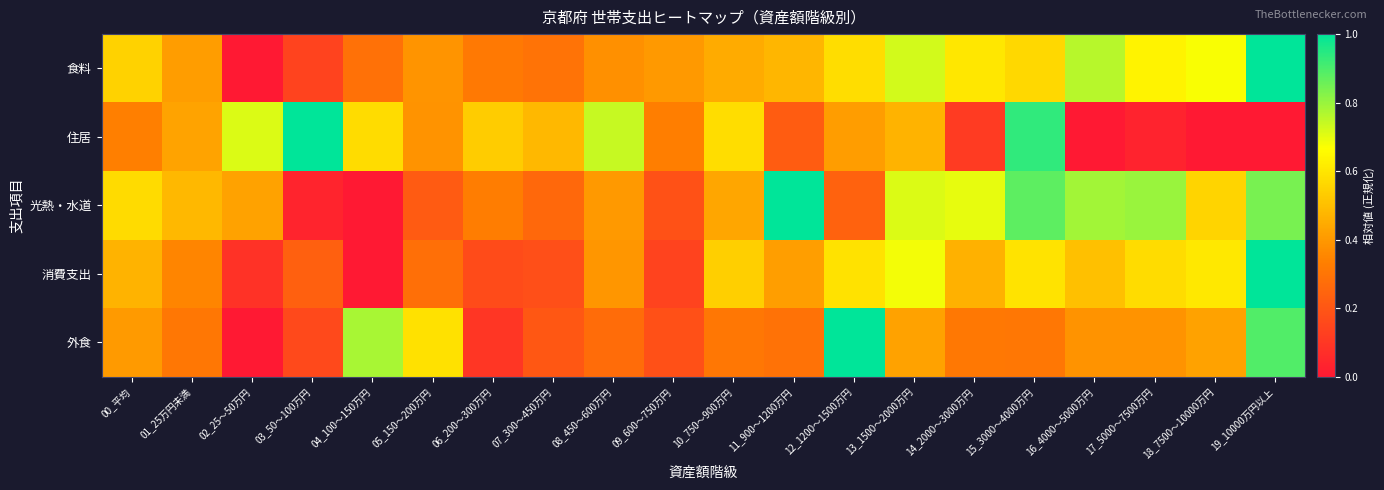

What is the total value across all series at 13_1500～2000万円?

3.0